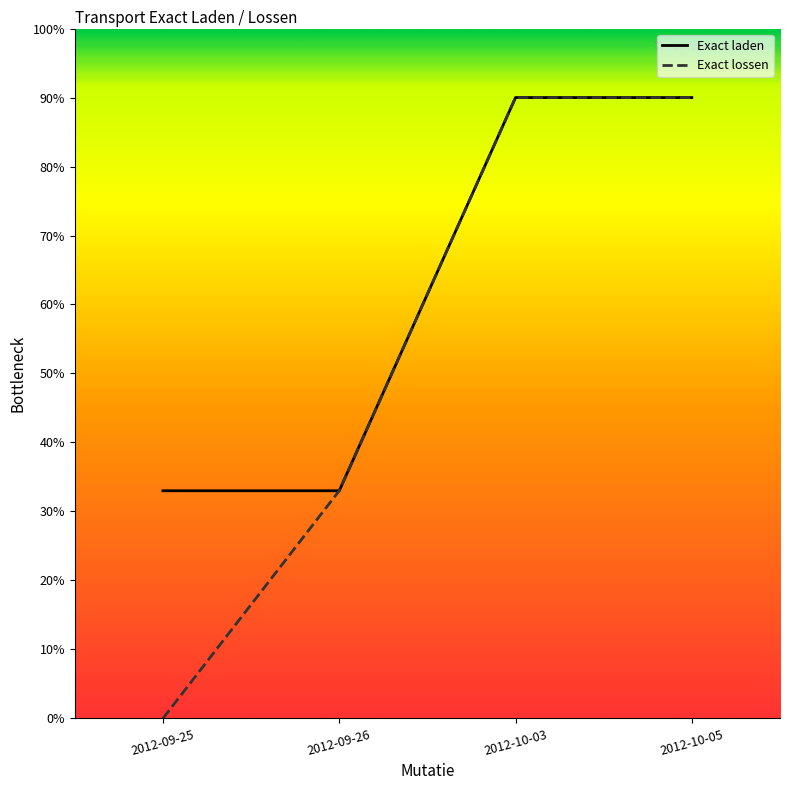

Where is Exact laden nearest to the value 61?

2012-09-25